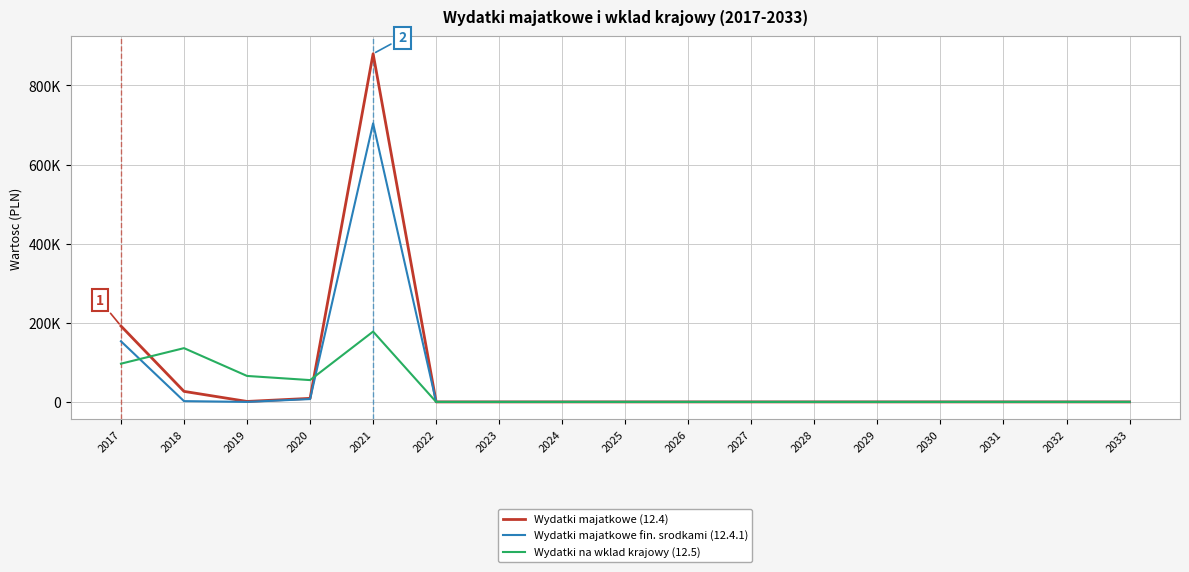

Does the chart display data point markers on the line(s)?

No